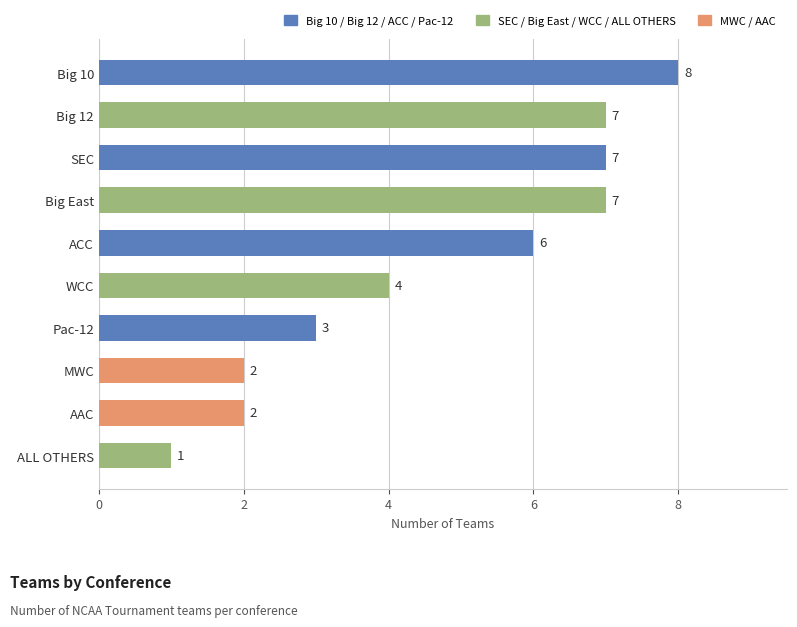

How many data points are less than 6?

5